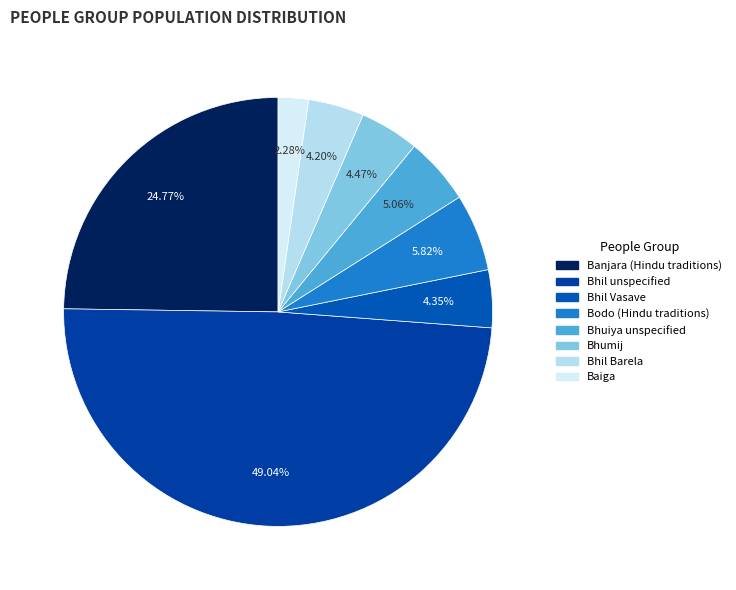

Rank the categories by value from highest to lowest.

Bhil unspecified, Banjara (Hindu traditions), Bodo (Hindu traditions), Bhuiya unspecified, Bhumij, Bhil Vasave, Bhil Barela, Baiga